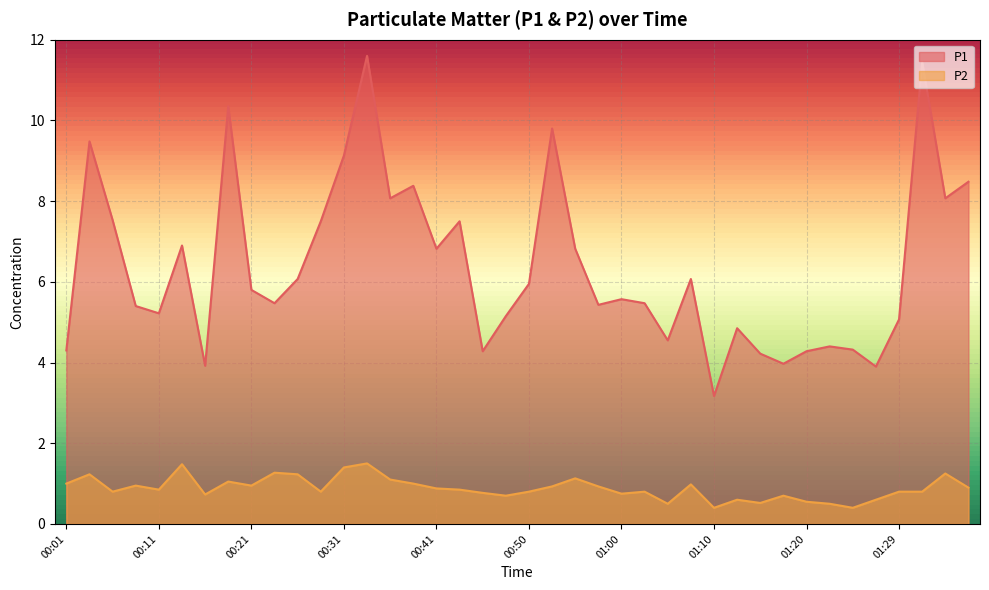

Which series has the largest range (max minus min)?

P1